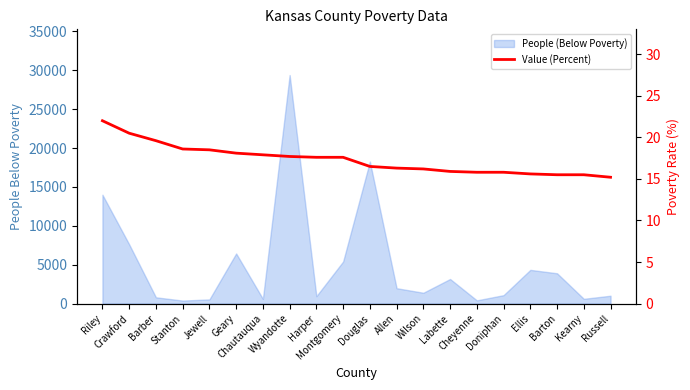

What is the sum of the values at Montgomery and Jewell?

36.1